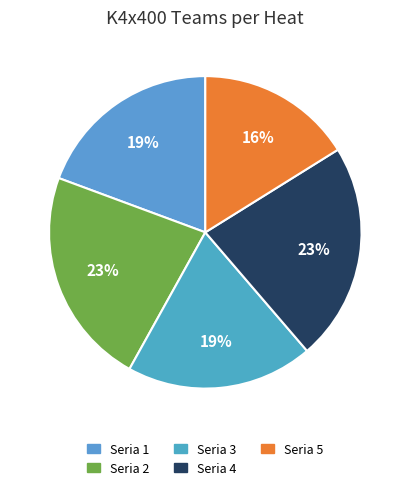

Which category has the smallest portion of the pie?

Seria 5